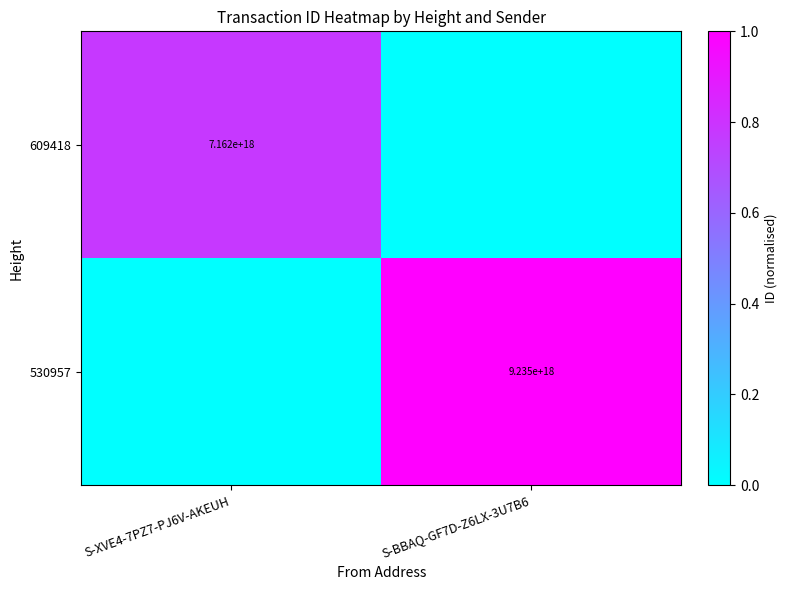

The 530957 series shows 9235000000000000000 at S-BBAQ-GF7D-Z6LX-3U7B6. True or false?

True